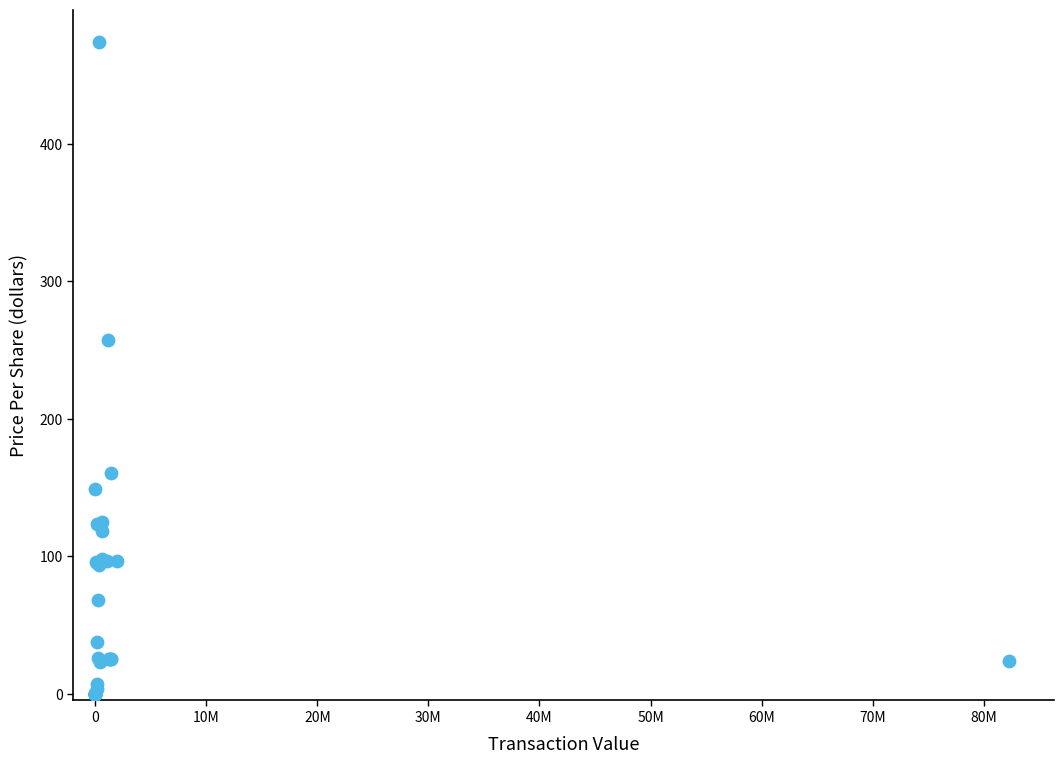

What Y value in the scatter plot is closest to 236?

257.0